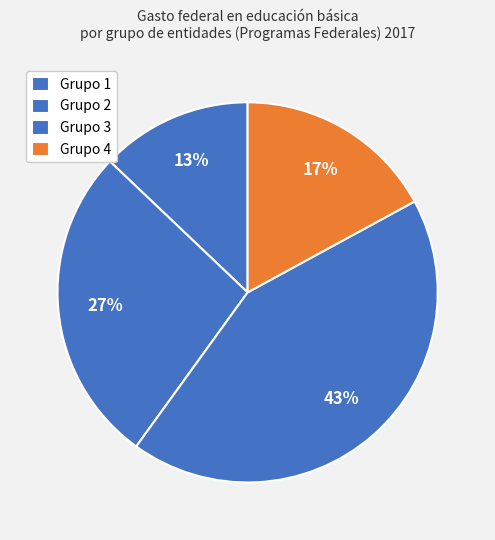

How many segments does this pie chart have?

4